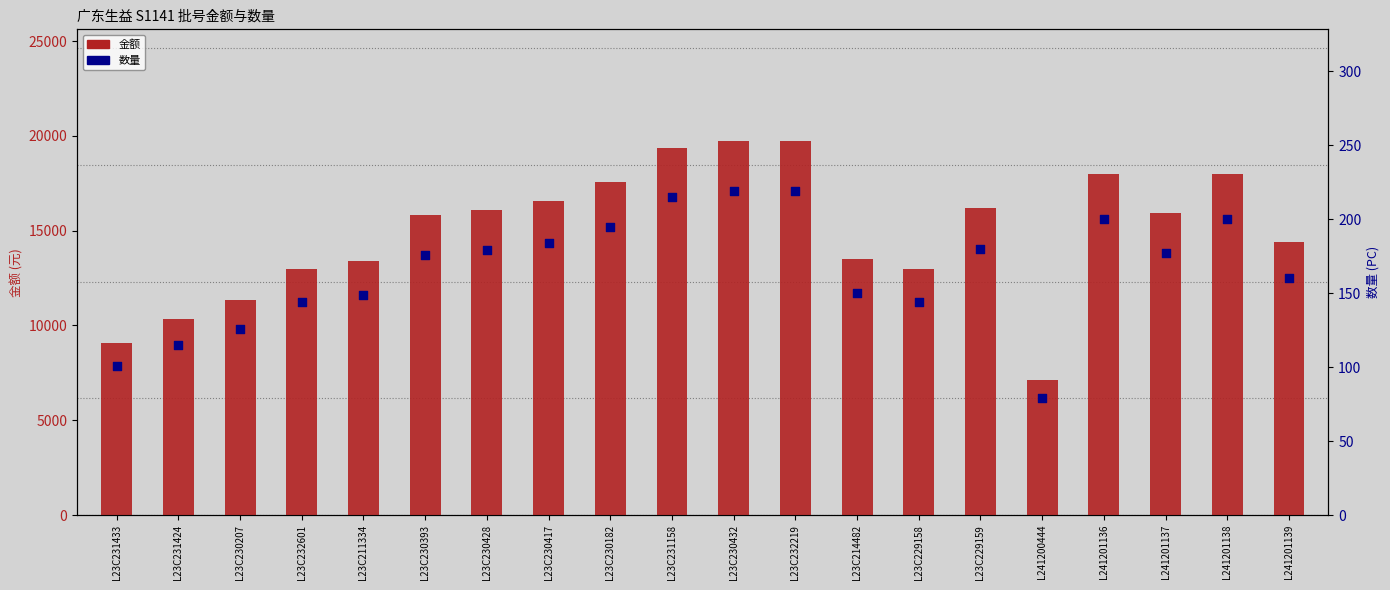

Is the value of 数量 at L23C231158 greater than the value of 金额 at L23C230207?

No